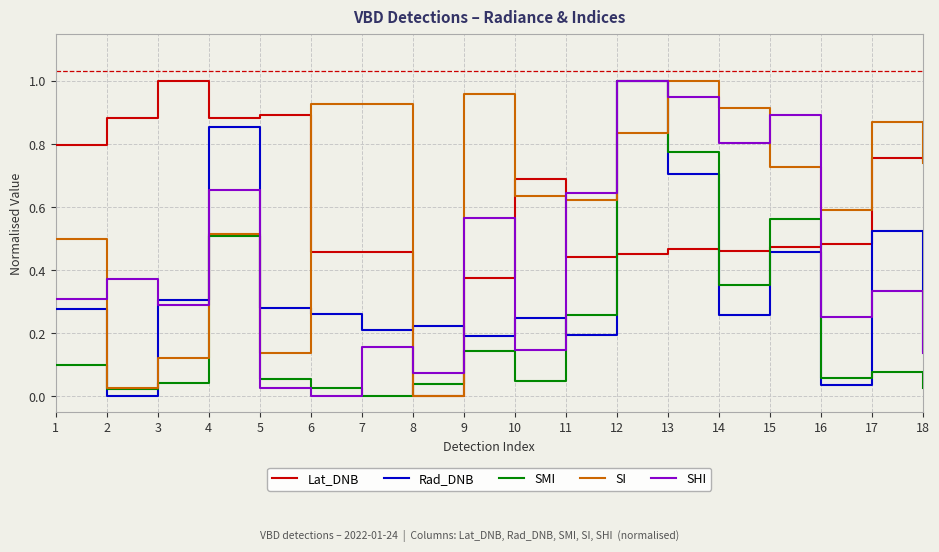

Between 4 and 11, which series saw the biggest shift?

Rad_DNB